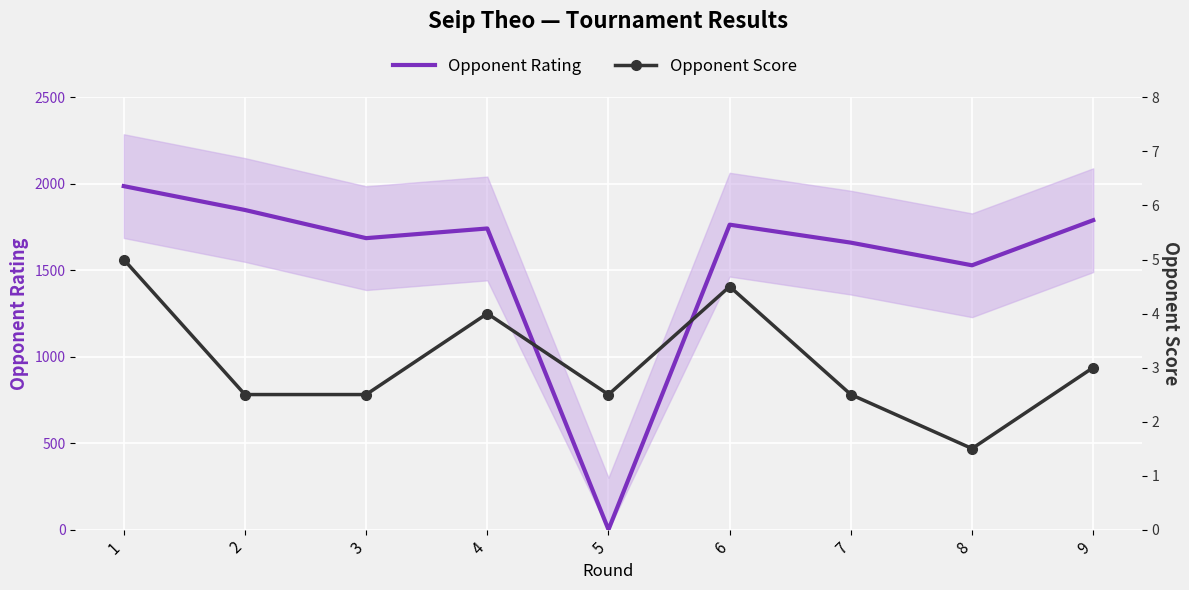

In Opponent Rating, how many points are higher than both neighbors (excluding endpoints)?

2